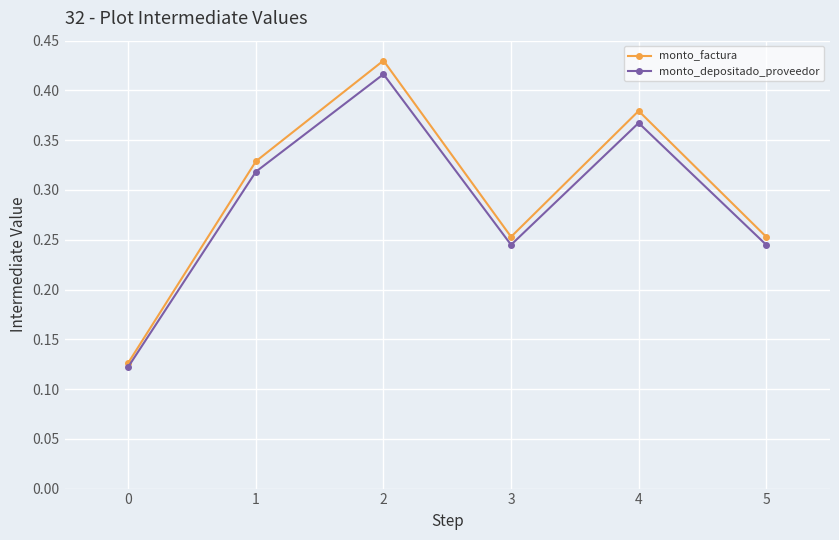

How many lines are shown in the chart?

2